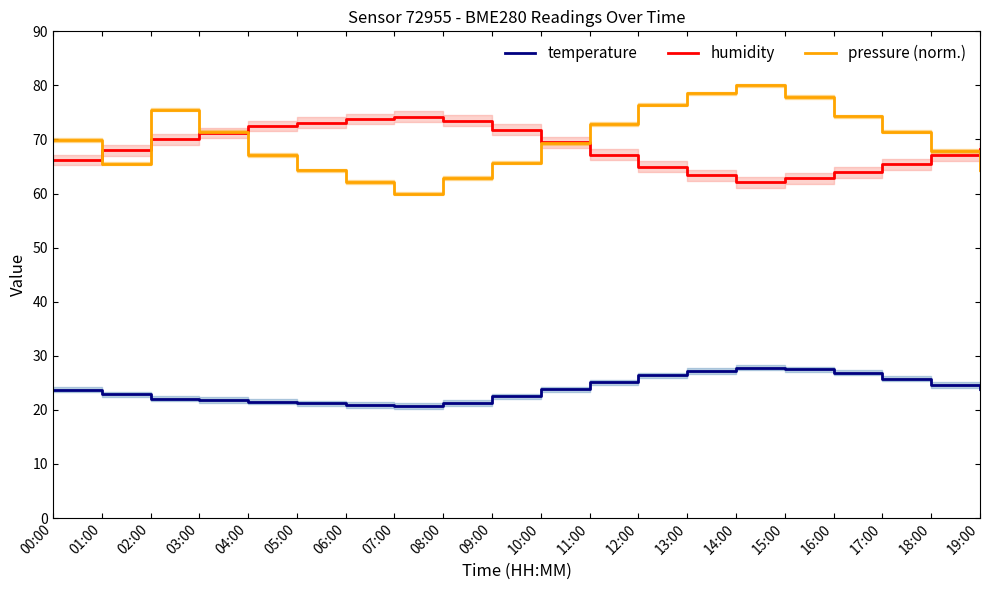

How many data points in temperature are above 23?

11